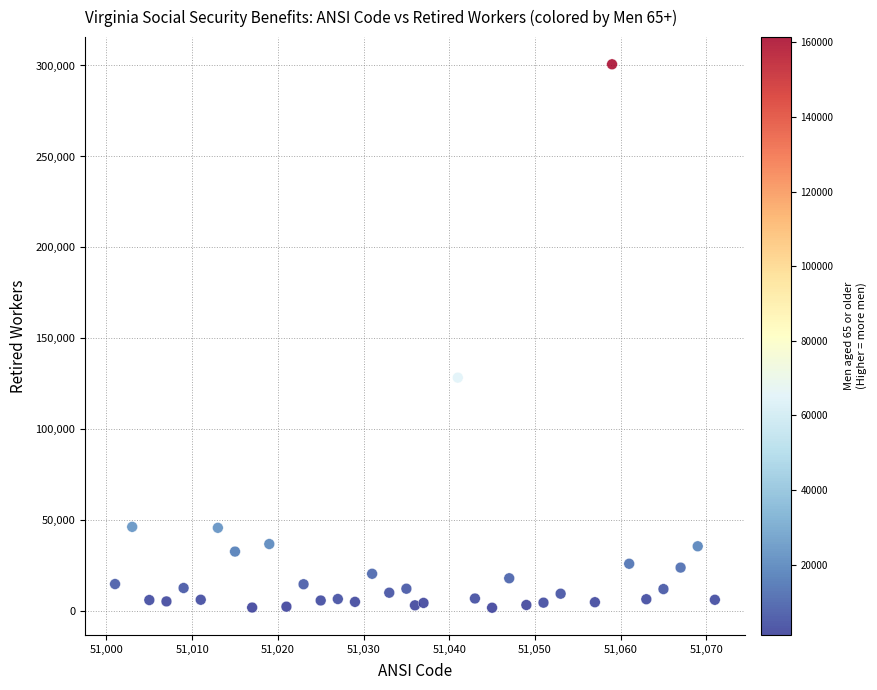

What Y value in the scatter plot is closest to 151331?

128448